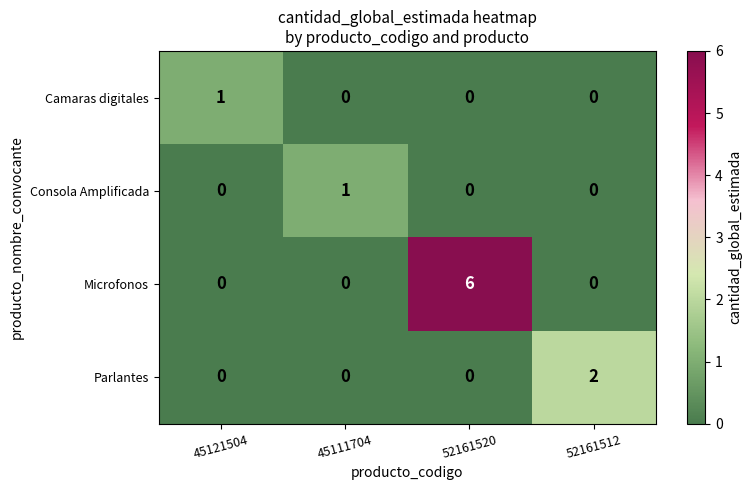

Between 45111704 and 52161512, which series saw the biggest shift?

Parlantes